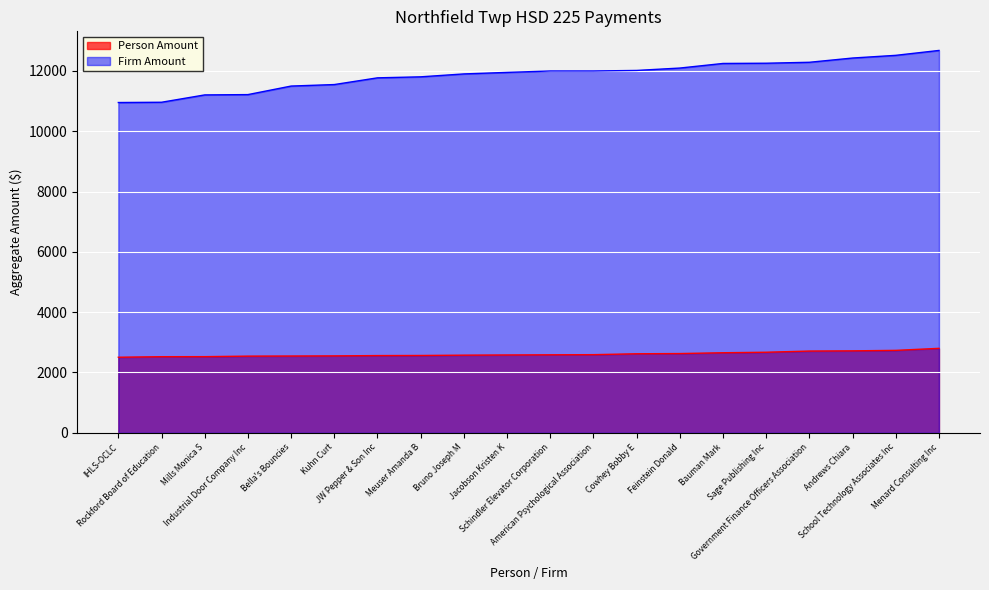

How many categories are shown in the chart?

20